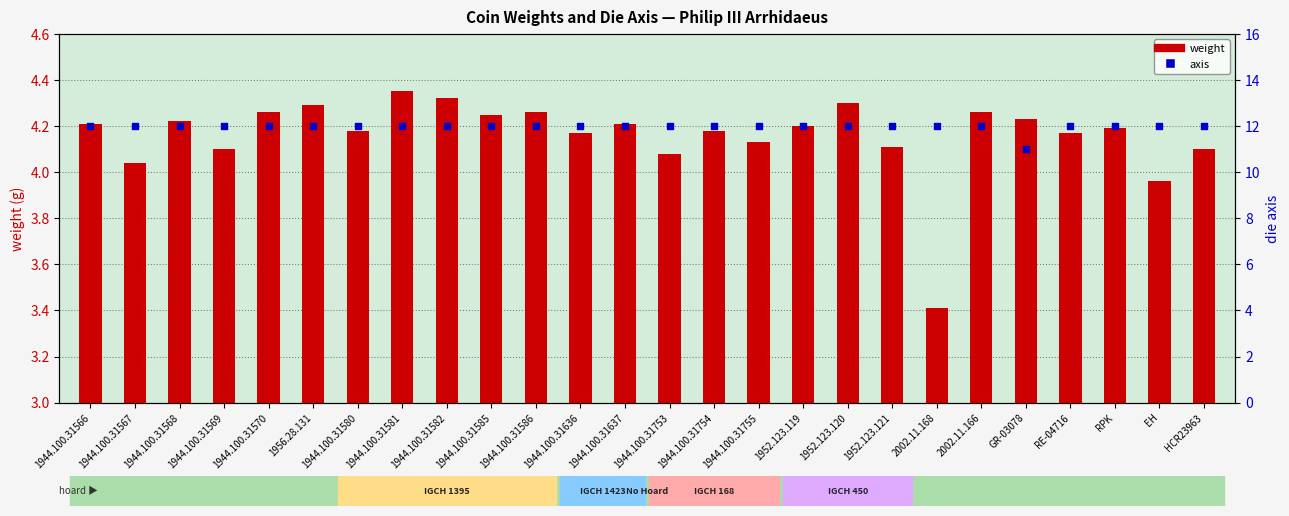

Which series has the widest spread of Y values?

axis